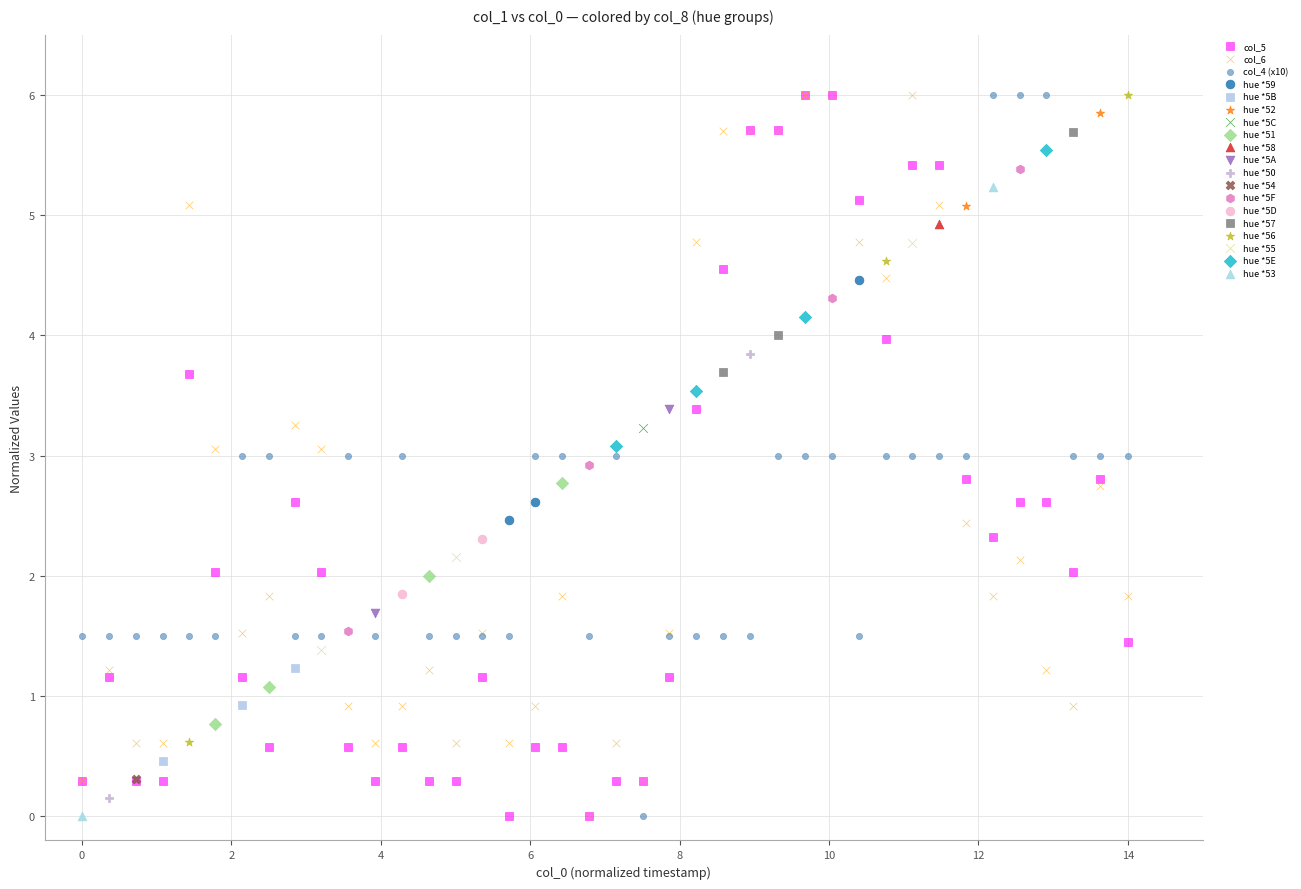

What are all the series names shown in the legend?

col_5, col_6, col_4 (x10), hue *5F, hue *53, hue *5A, hue *5C, hue *51, hue *52, hue *5E, hue *58, hue *5B, hue *56, hue *5D, hue *59, hue *50, hue *54, hue *55, hue *57